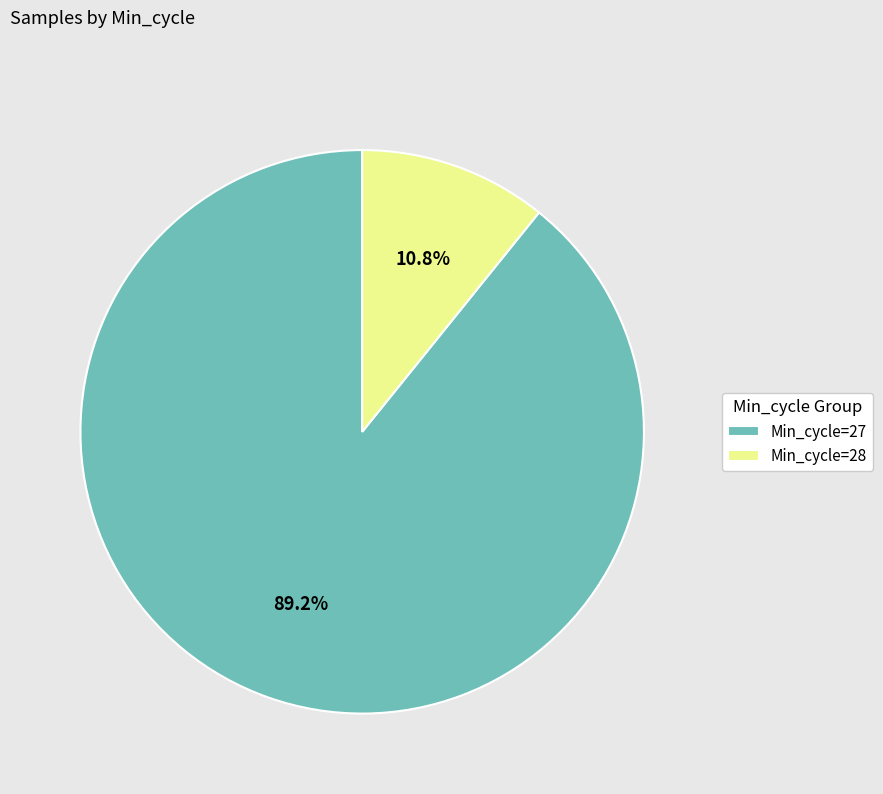

Rank the categories by value from highest to lowest.

Min_cycle=27, Min_cycle=28